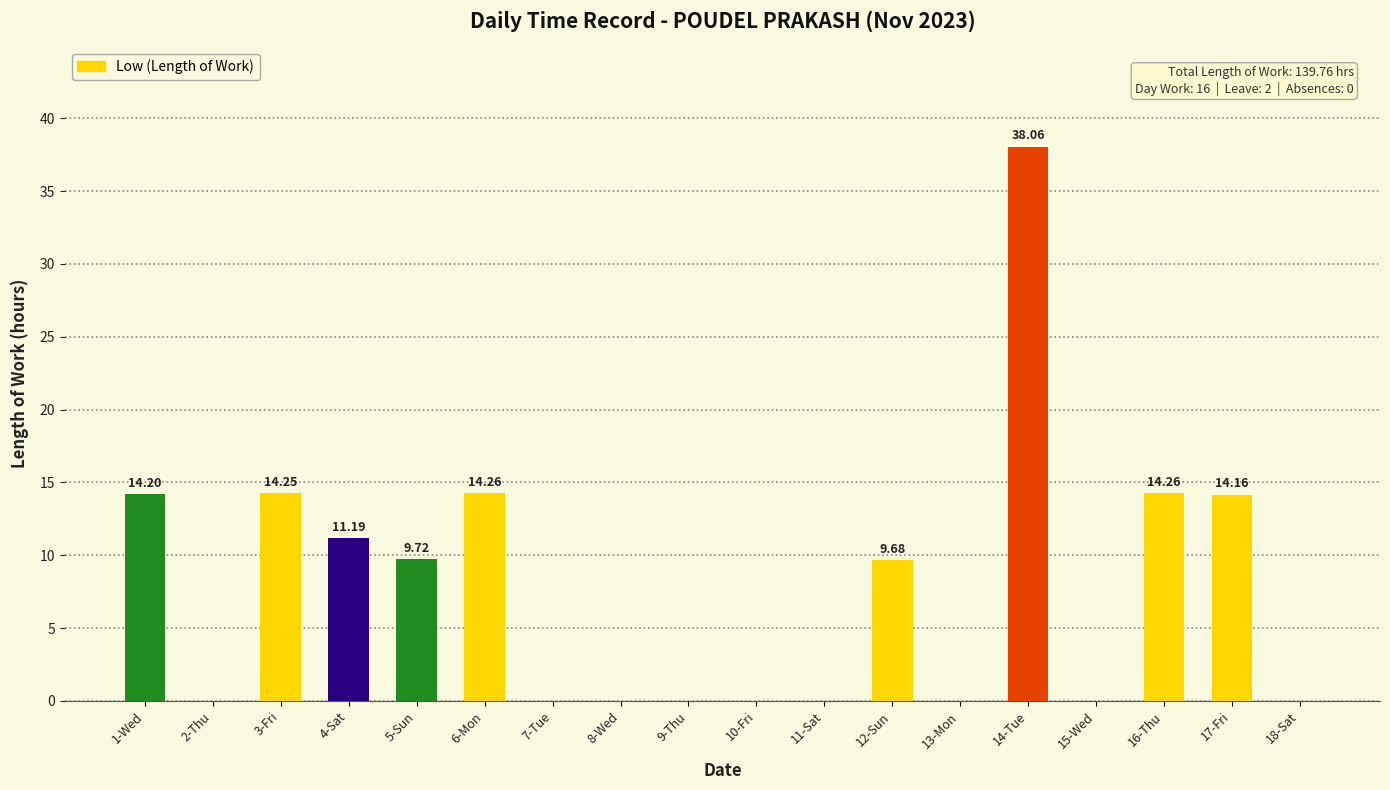

Are the bars grouped side by side (vs. stacked)?

No